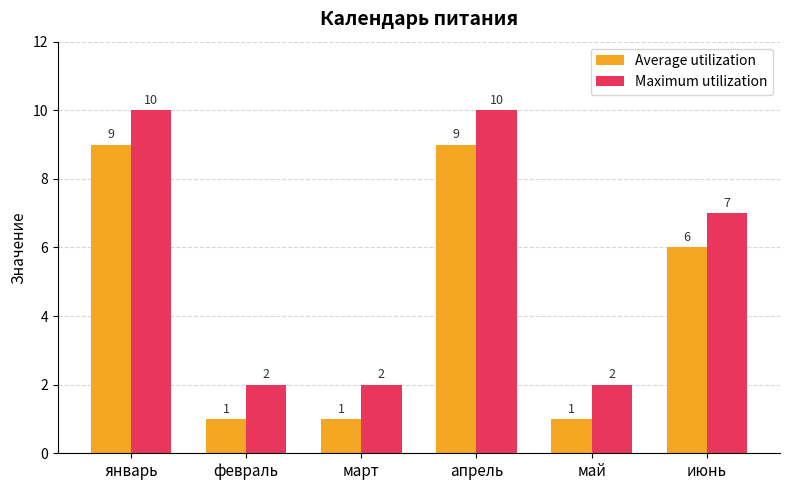

Rank the series by their average value, from highest to lowest.

Maximum utilization, Average utilization